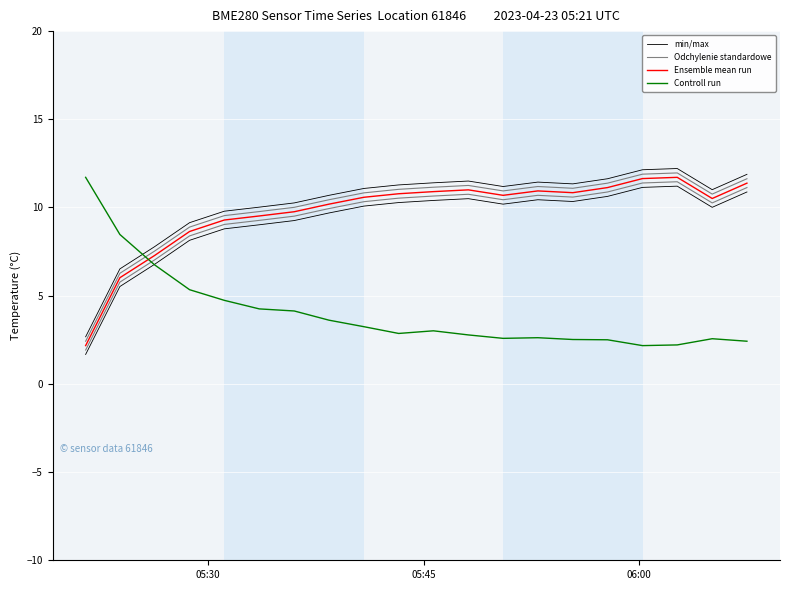

At which label does Controll run first exceed 3?

05:30